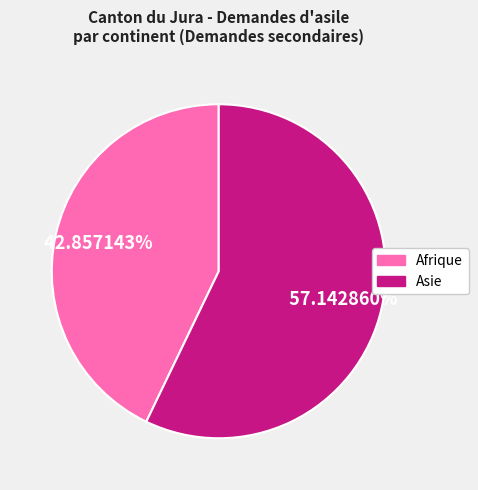

What is the smallest slice in the pie chart?

Afrique